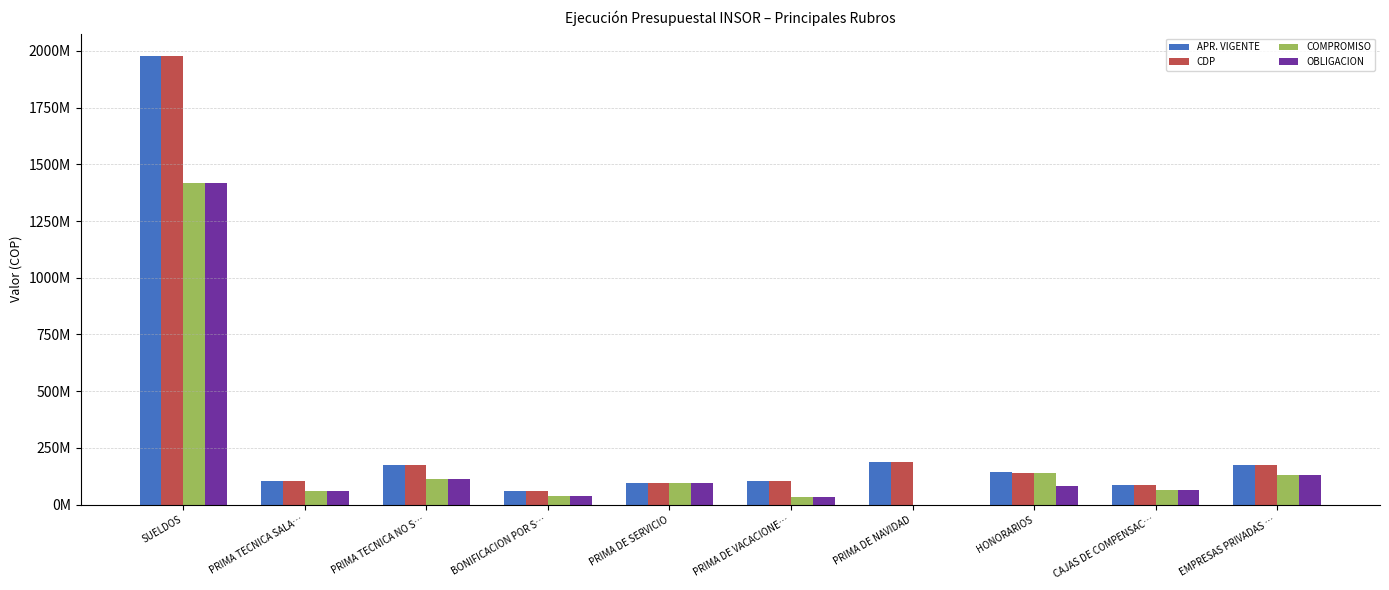

Which has a higher value, PRIMA DE SERVICIO or PRIMA DE NAVIDAD?

PRIMA DE NAVIDAD